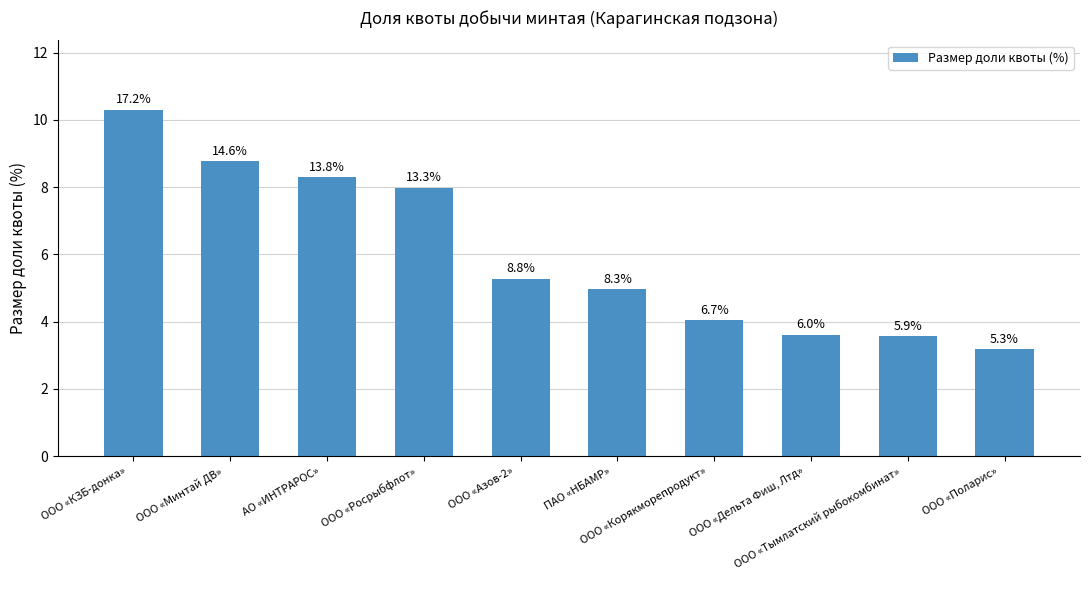

How many bars are there in total?

10